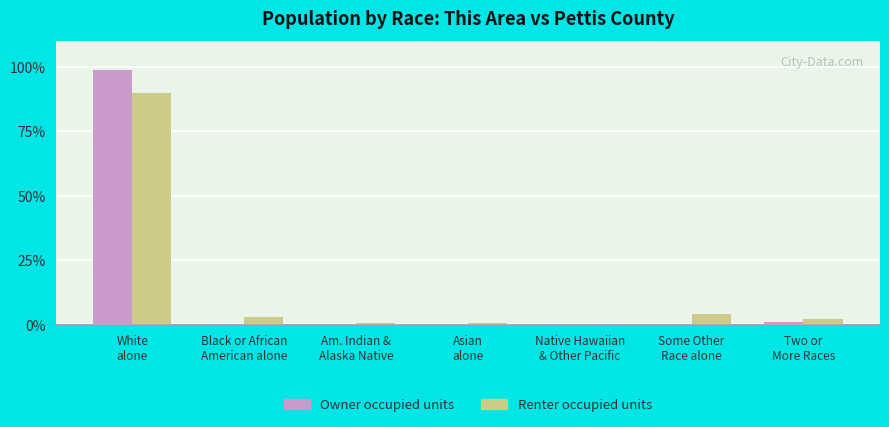

What is the maximum value shown in the chart?

98.9